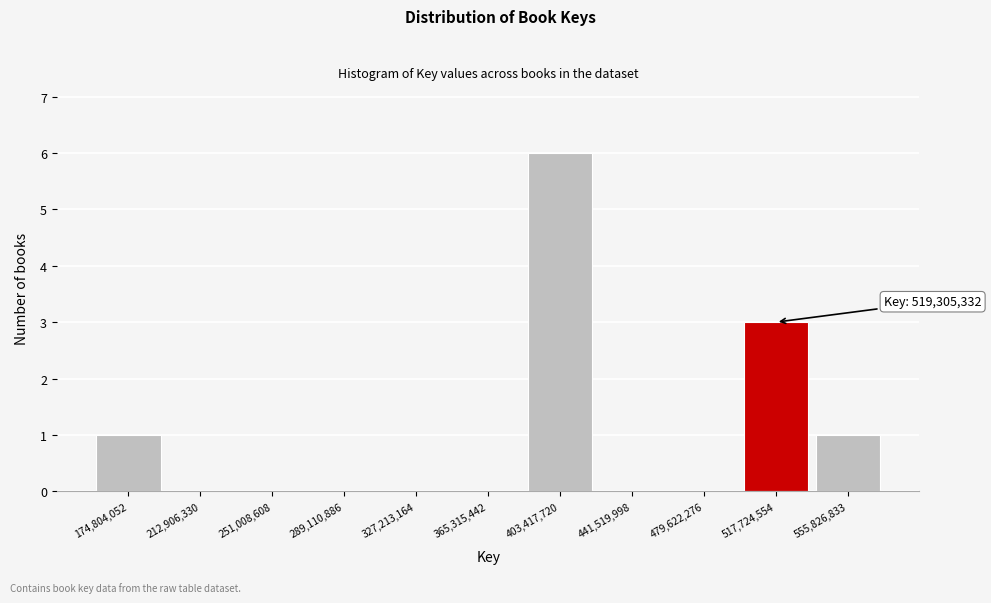

Over which range of the x-axis is the bar tallest?

385000000 to 425000000